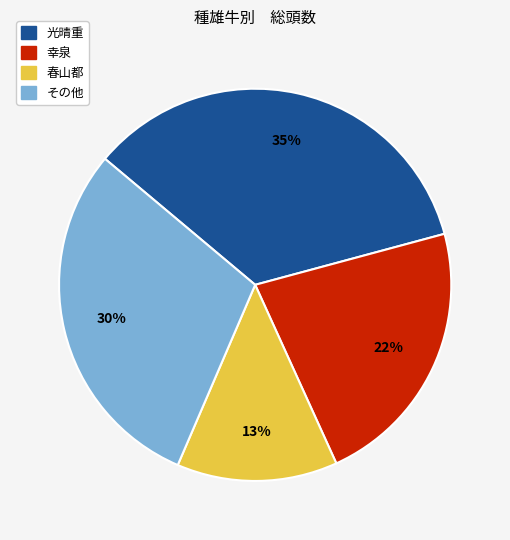

Is there a majority slice in this chart?

No